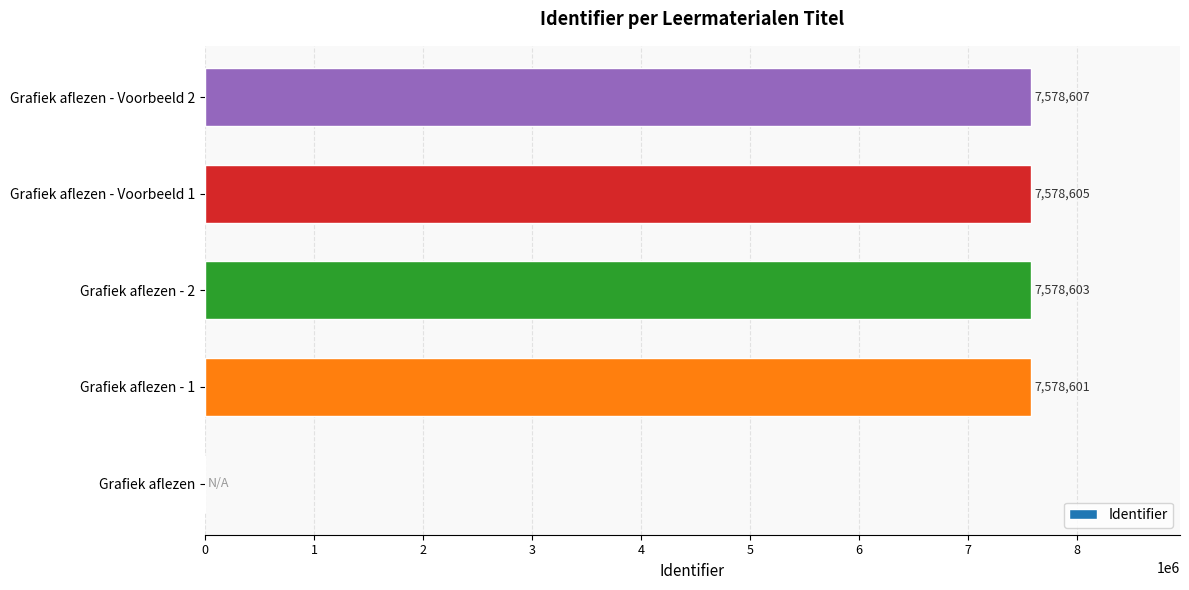

The chart shows a value of 7578605 at Grafiek aflezen - Voorbeeld 1. True or false?

True